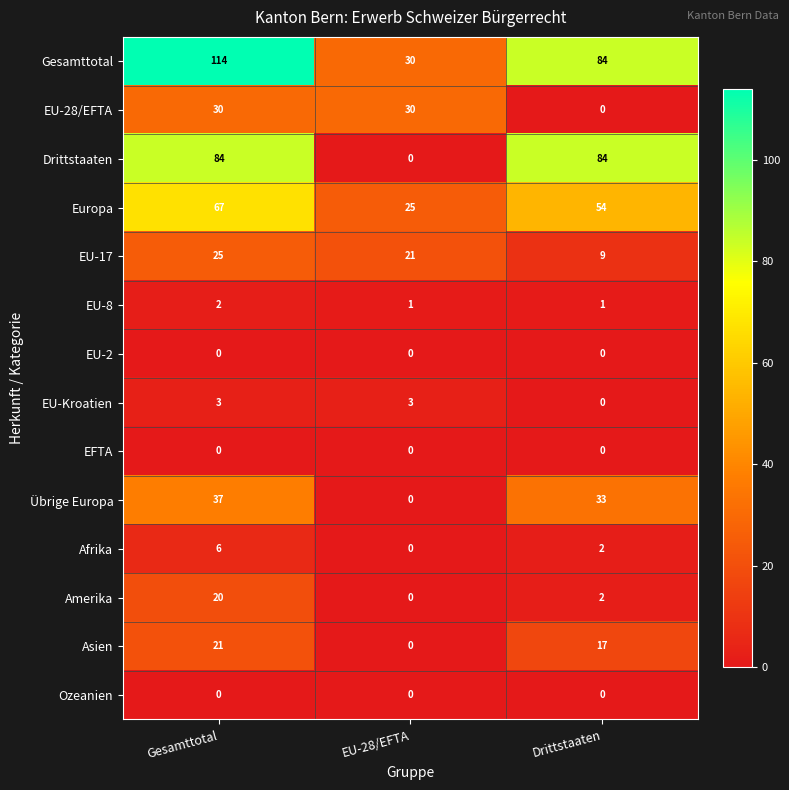

At which category is the sum across all series the highest?

Gesamttotal